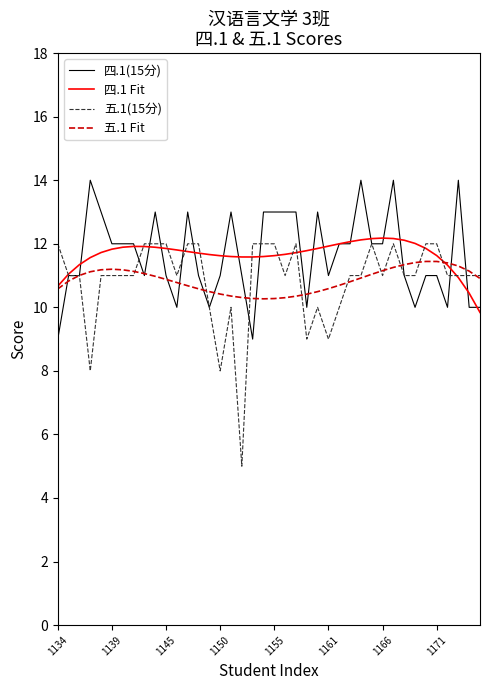

Is this an area chart (filled region under the line)?

No